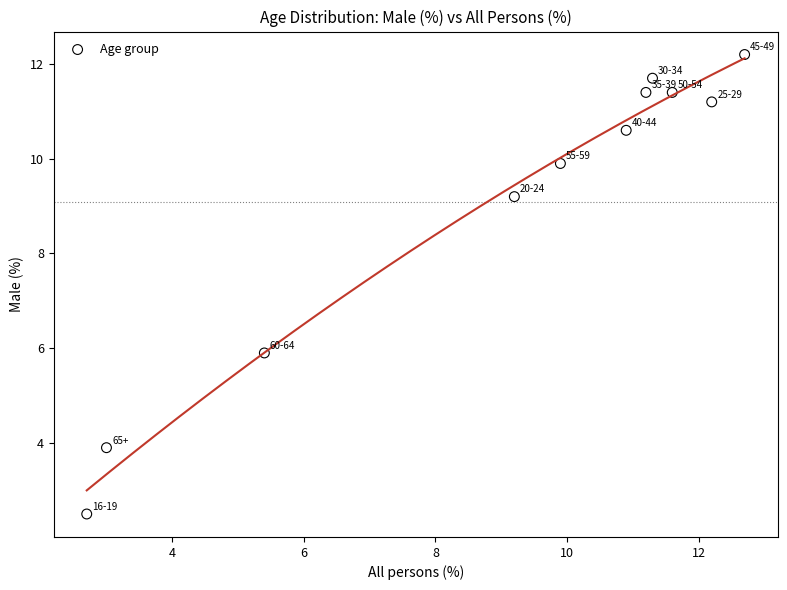

What Y value in the scatter plot is closest to 7?

5.9